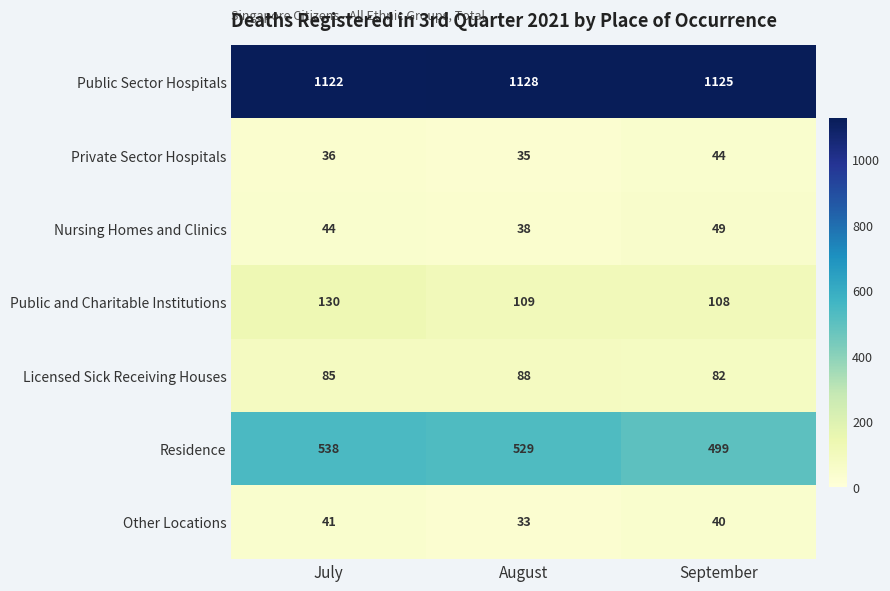

Reading right to left, what are all the values shown in this chart?

Public Sector Hospitals: 1125	1128	1122
Private Sector Hospitals: 44	35	36
Nursing Homes and Clinics: 49	38	44
Public and Charitable Institutions: 108	109	130
Licensed Sick Receiving Houses: 82	88	85
Residence: 499	529	538
Other Locations: 40	33	41